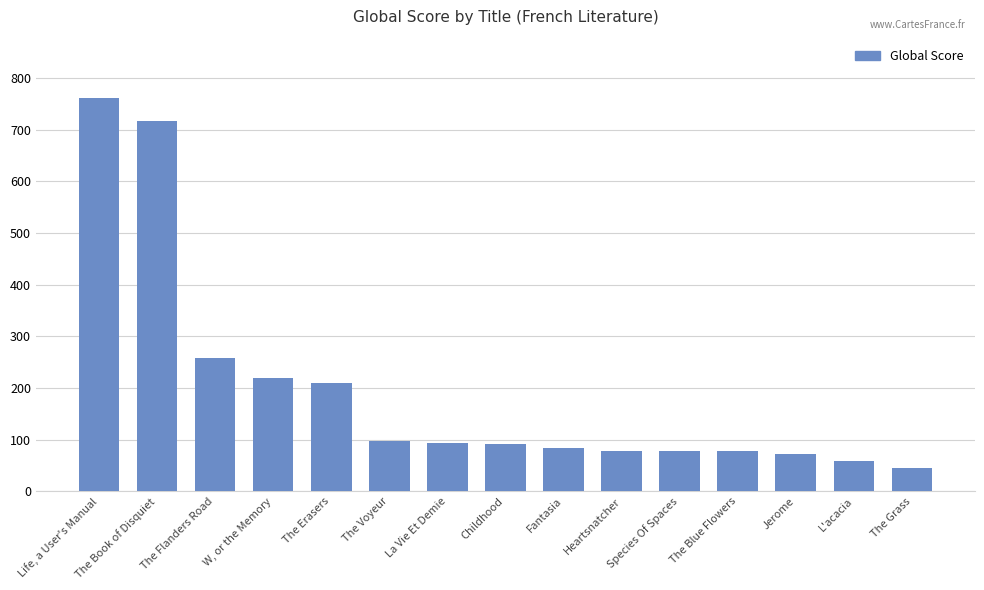

What is the value of the 8th bar from the left?

92